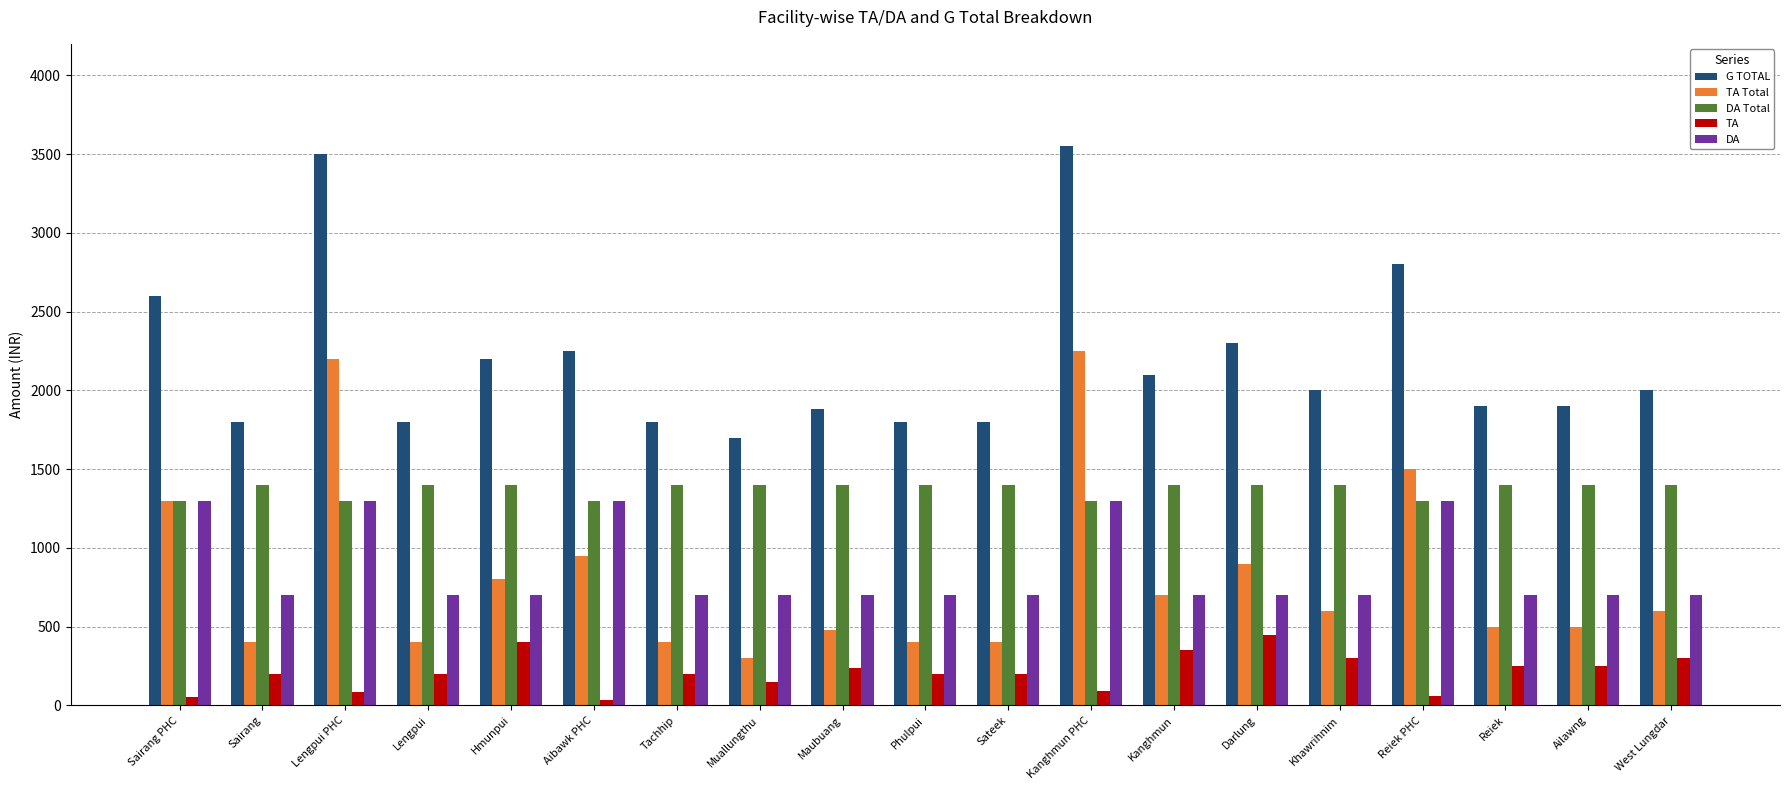

What is the smallest value displayed?

38